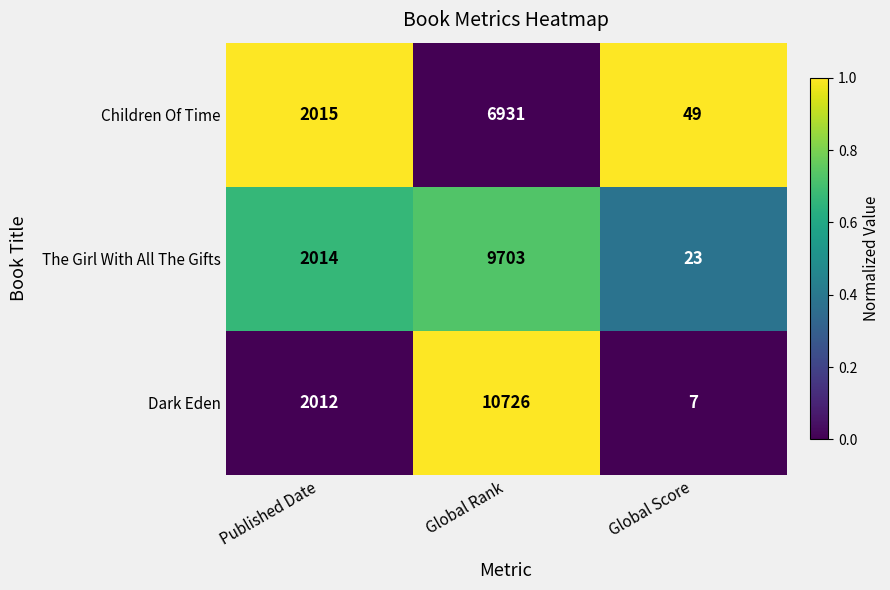

How many values in the The Girl With All The Gifts series are below 2014?

1